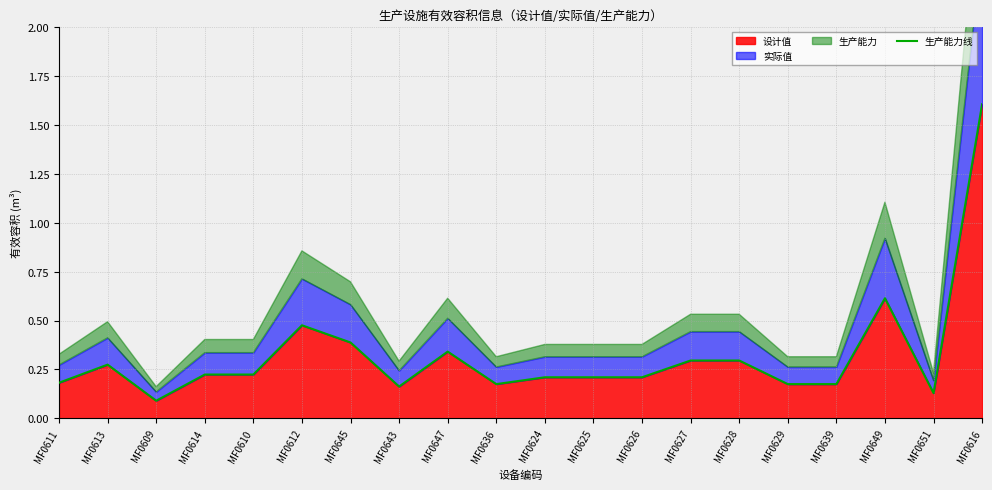

Which has a higher value, MF0651 or MF0624?

MF0624